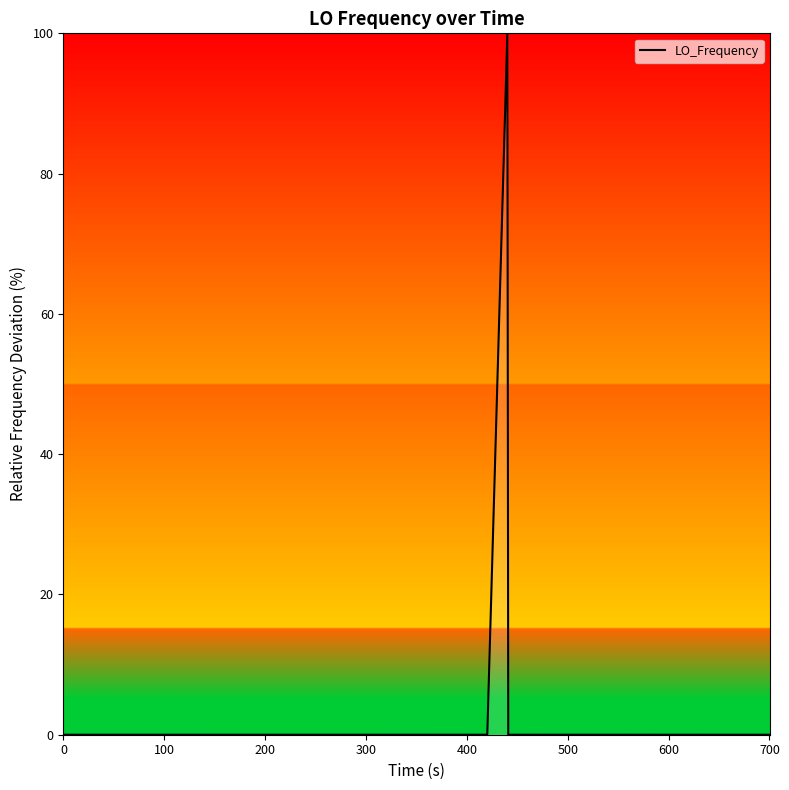

What is the difference between the maximum and minimum values?

100.0